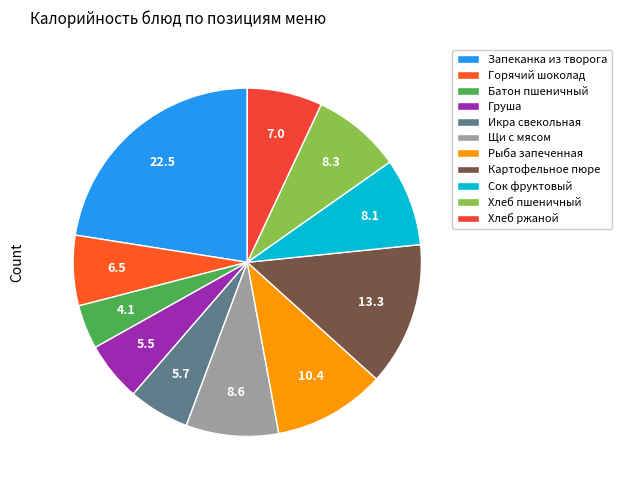

What is the smallest slice in the pie chart?

Батон пшеничный